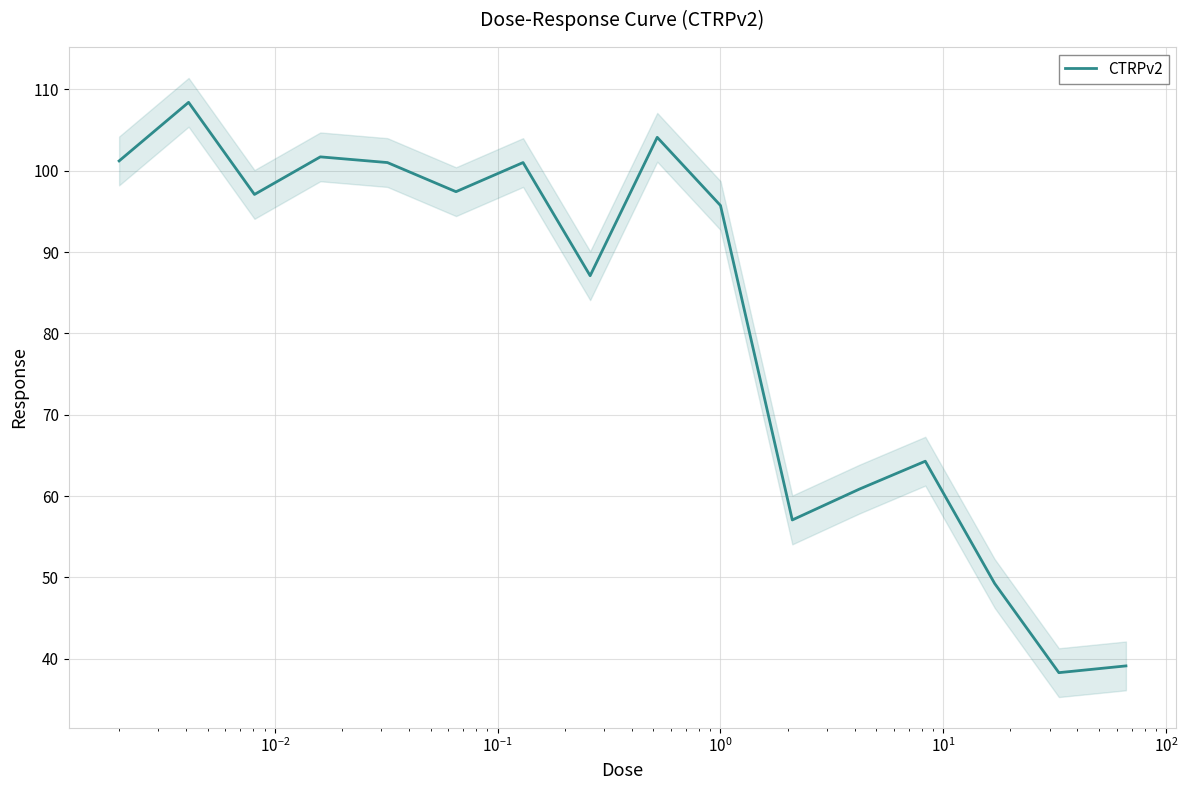

What is the value of the 7th point from the left?

101.0